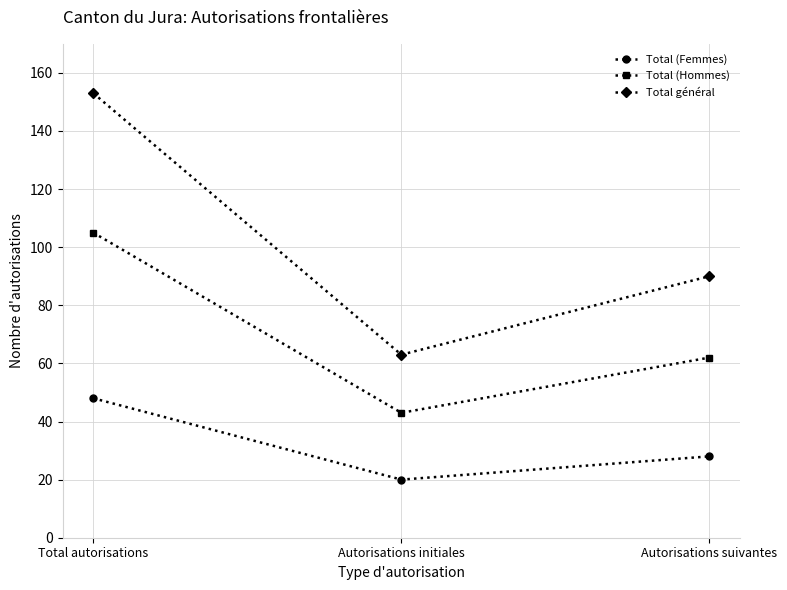

What position from the right is Total autorisations?

3